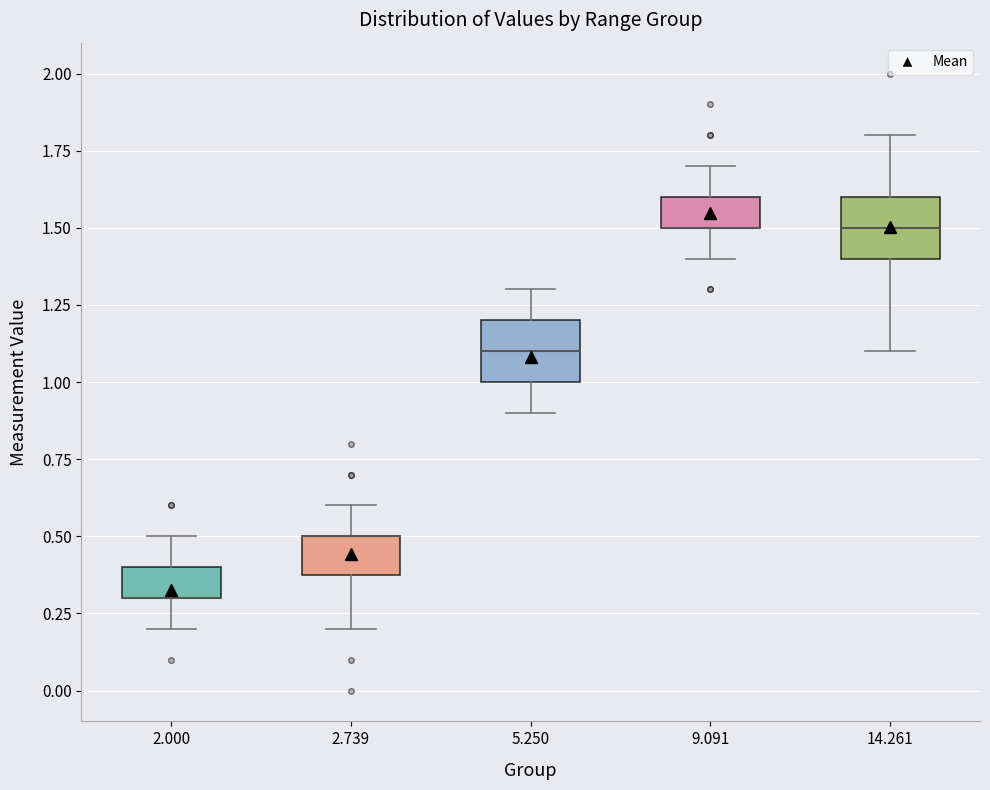

Where does the upper whisker of the box at x = 2.000 end on the y-axis? The values are not printed on the chart, so give them approximately, as read against the axis.

0.5